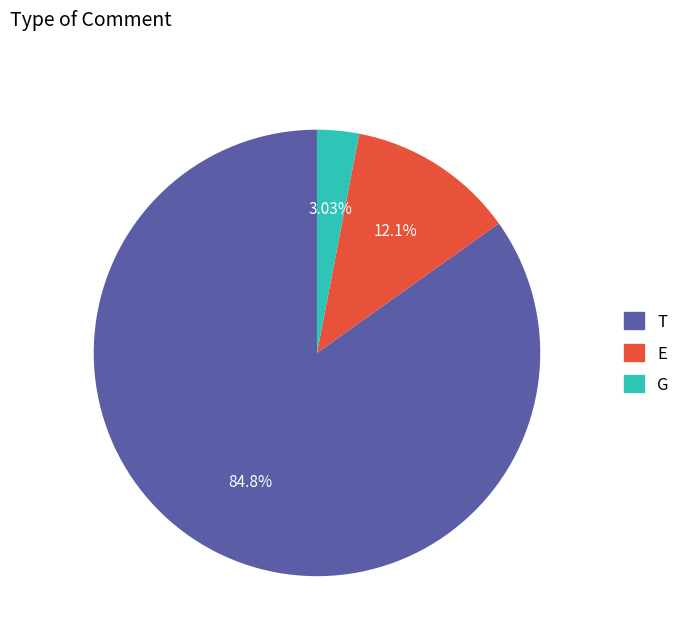

To the nearest percent, what portion does T represent?

85%